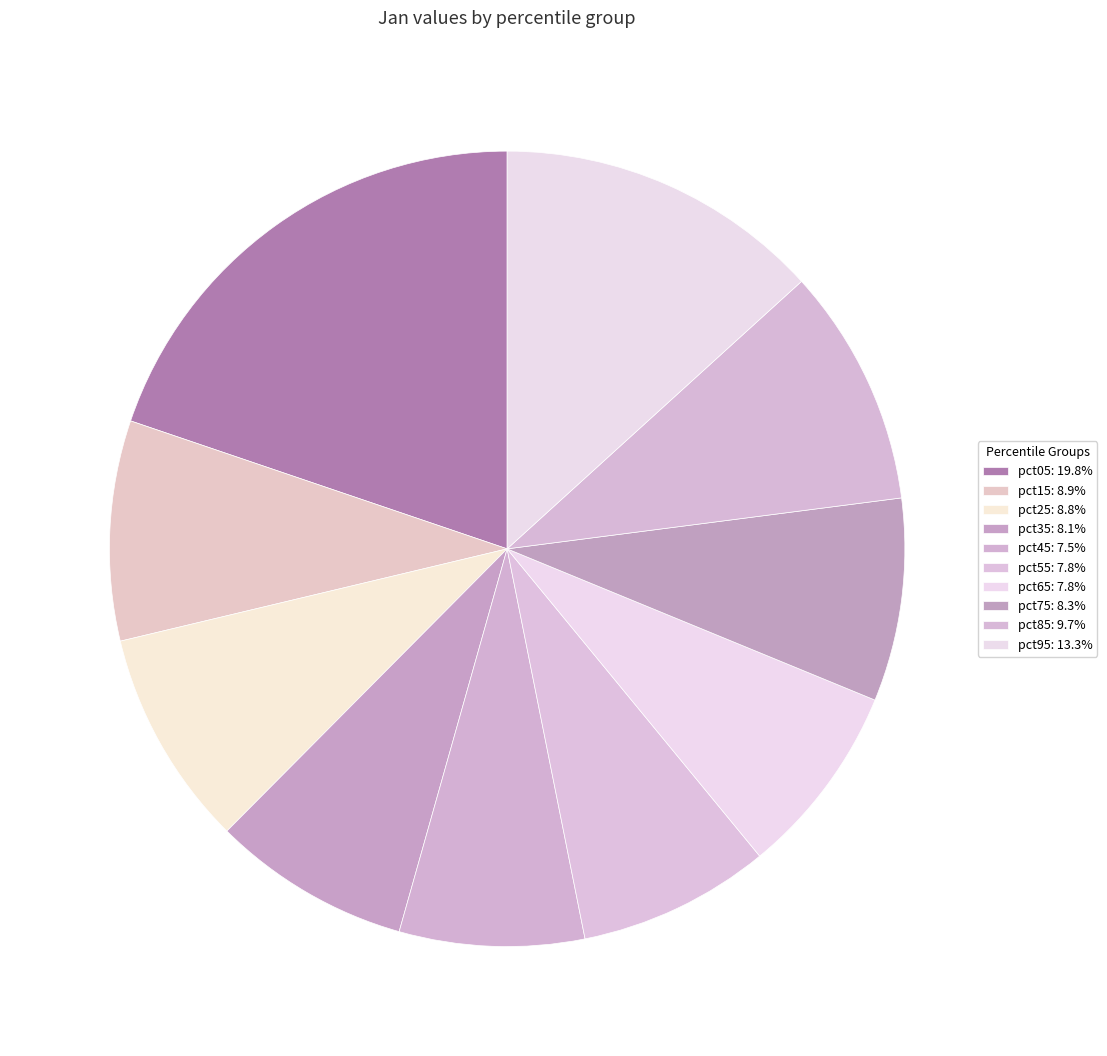

Rank the categories by value from lowest to highest.

pct45, pct55, pct65, pct35, pct75, pct25, pct15, pct85, pct95, pct05